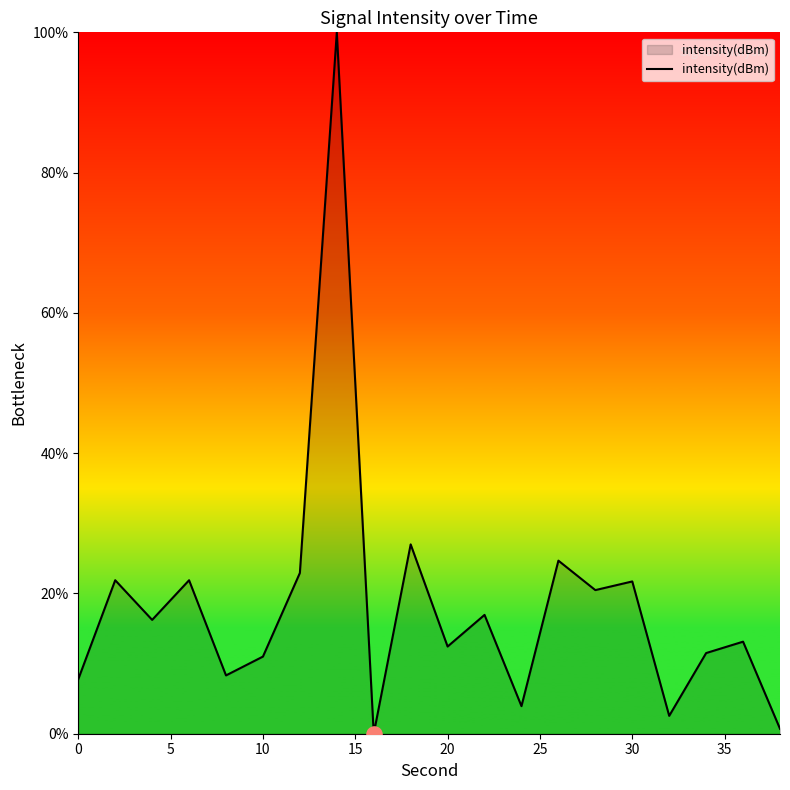

What is the greatest value displayed?

100.0